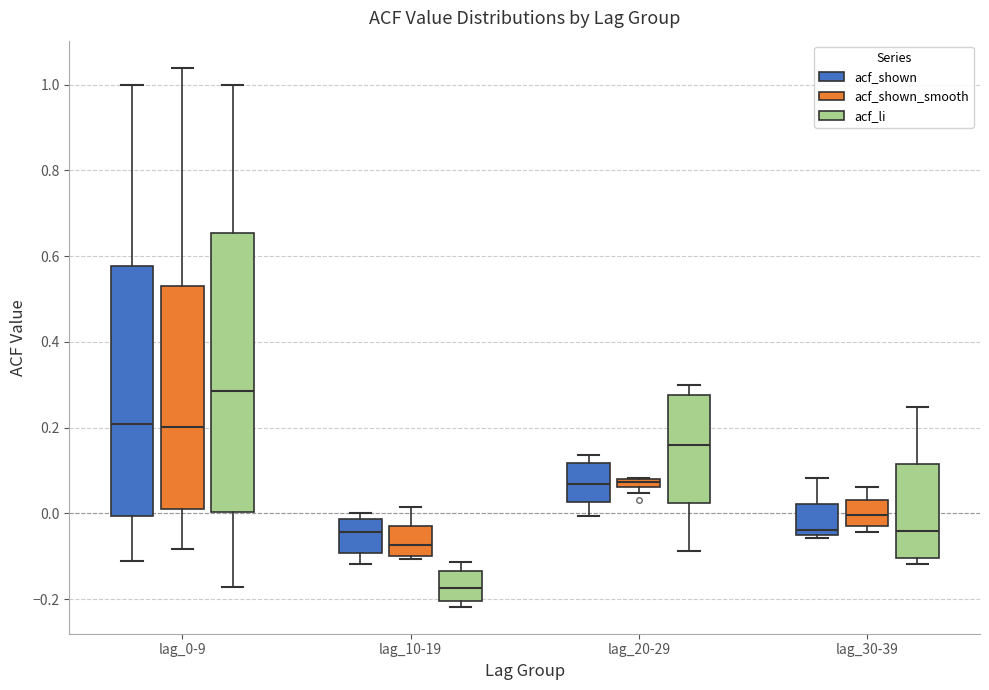

Which box's median line is the lowest?

lag_10-19 (acf_li)